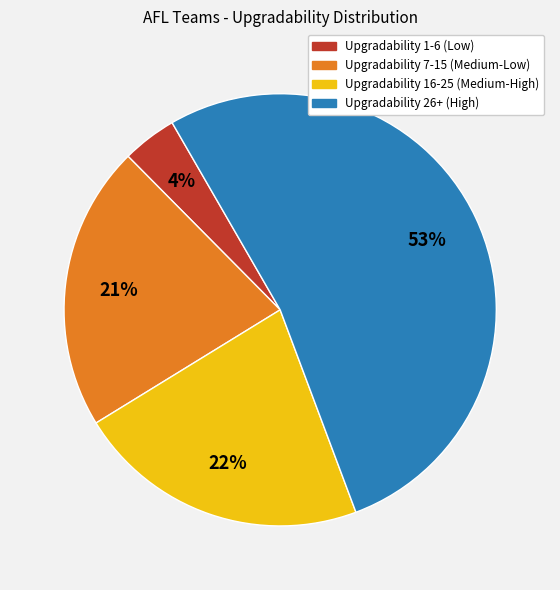

To the nearest percent, what portion does Upgradability 1-6 (Low) represent?

4%